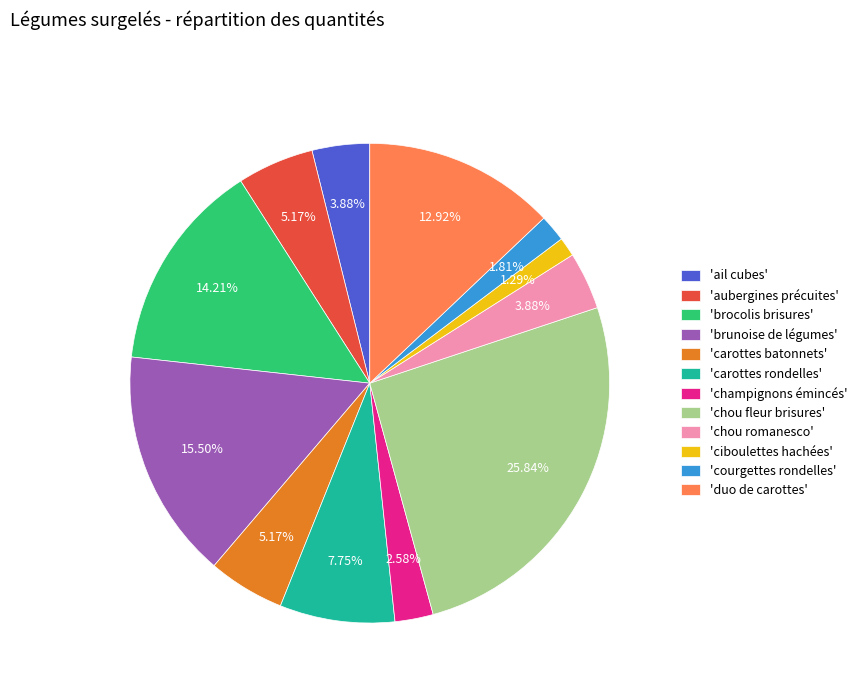

Is 'duo de carottes' the majority of the pie?

No